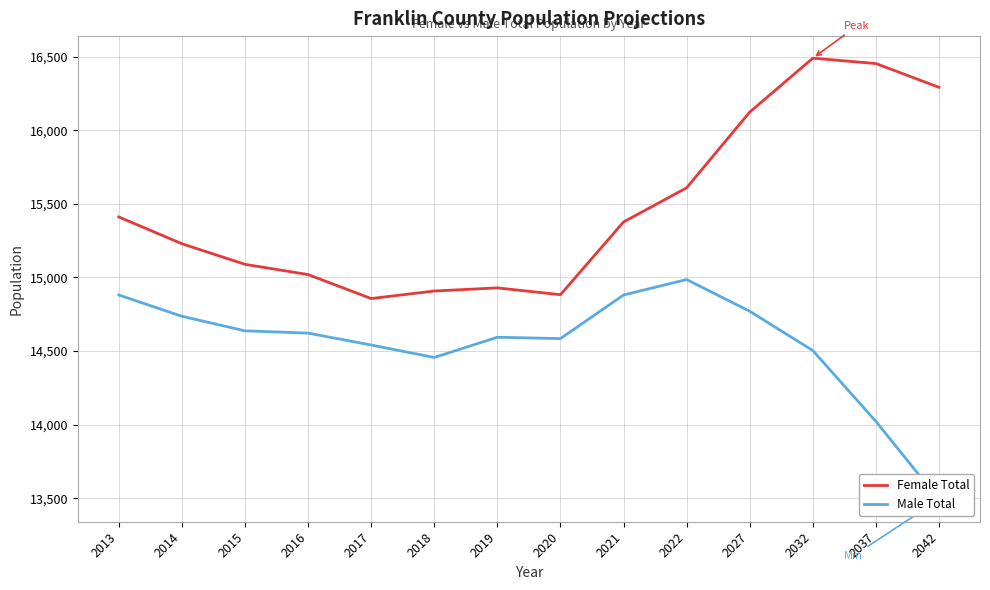

What is the value of the Male Total point at the 13th from the left?

14022.7